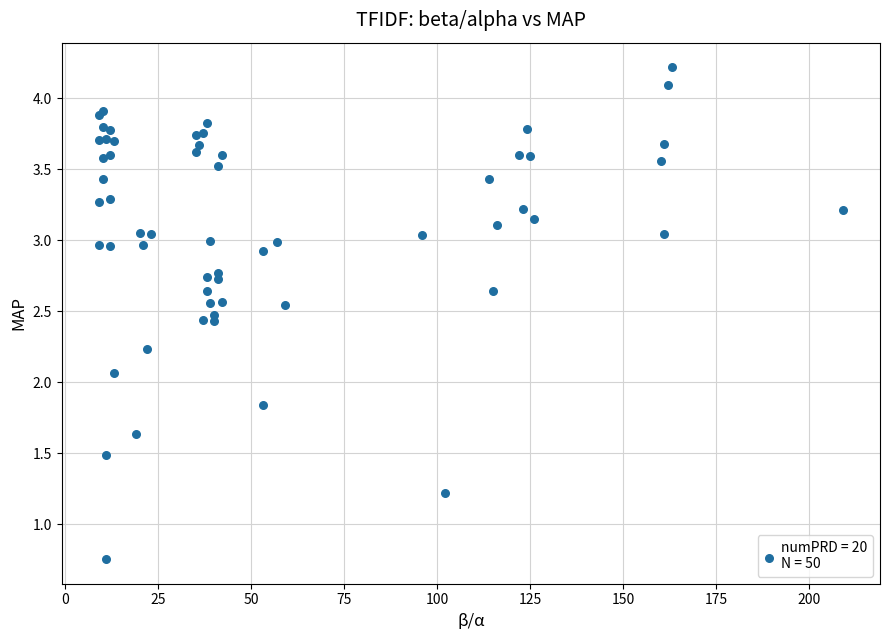

What Y value in the scatter plot is closest to 2?

2.1